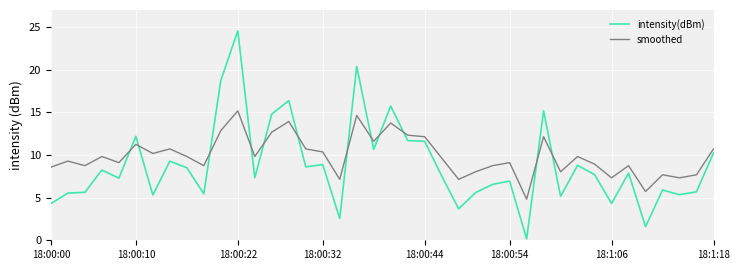

True or false: intensity(dBm) and smoothed cross at least once.

True